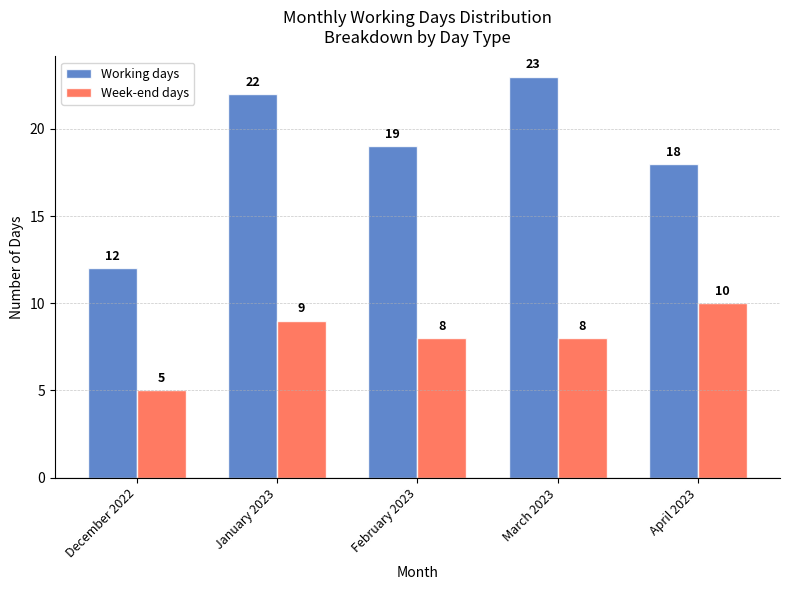

Which series changed the most between February 2023 and March 2023?

Working days